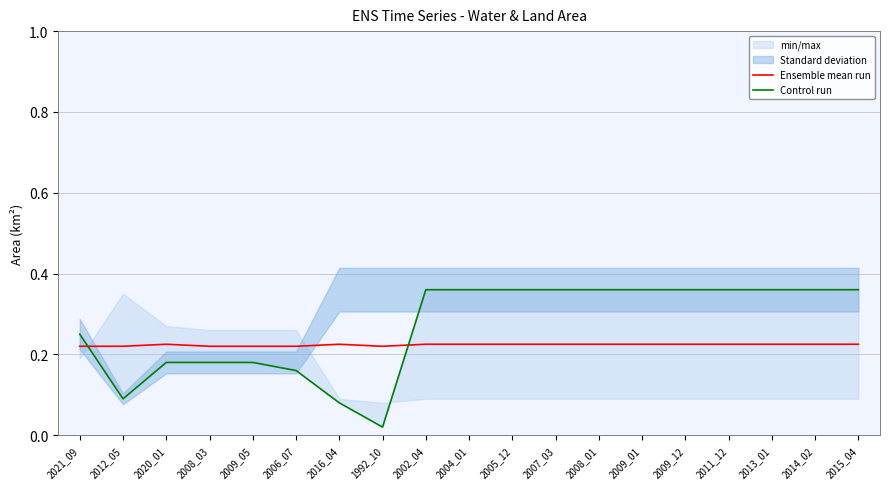

Reading left to right, list all the values displayed in this chart.

Ensemble mean run: 0.2	0.2	0.2	0.2	0.2	0.2	0.2	0.2	0.2	0.2	0.2	0.2	0.2	0.2	0.2	0.2	0.2	0.2	0.2
Control run: 0.2	0.1	0.2	0.2	0.2	0.2	0.1	0.0	0.4	0.4	0.4	0.4	0.4	0.4	0.4	0.4	0.4	0.4	0.4